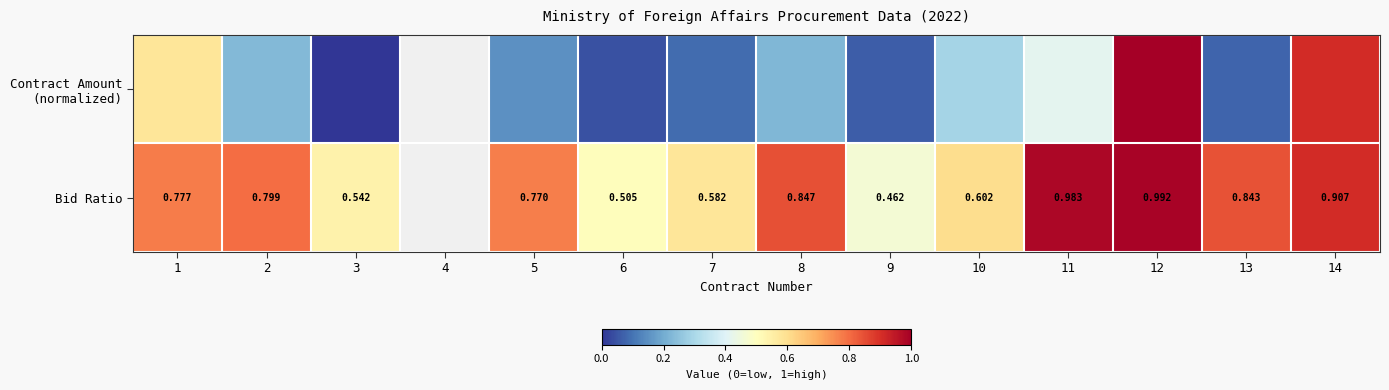

Rank the categories by Contract Amount (normalized) value from lowest to highest.

6, 3, 4, 9, 13, 7, 5, 8, 2, 10, 11, 1, 14, 12